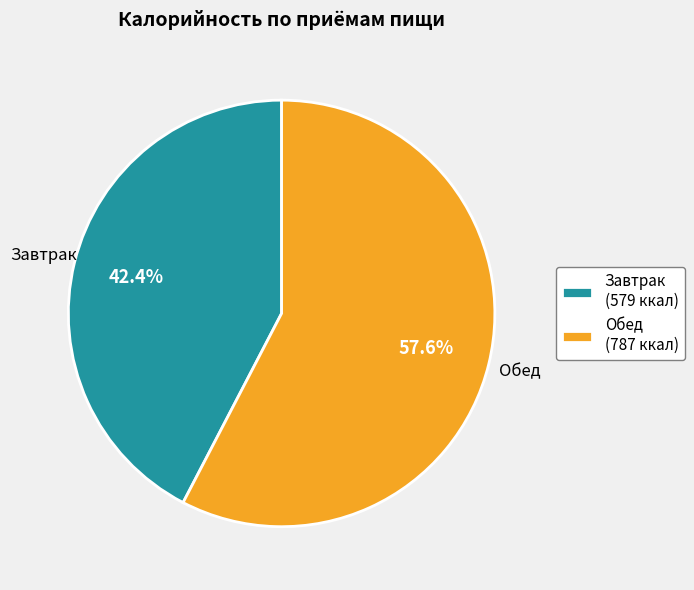

To the nearest percent, what percentage of the pie is Обед?

58%